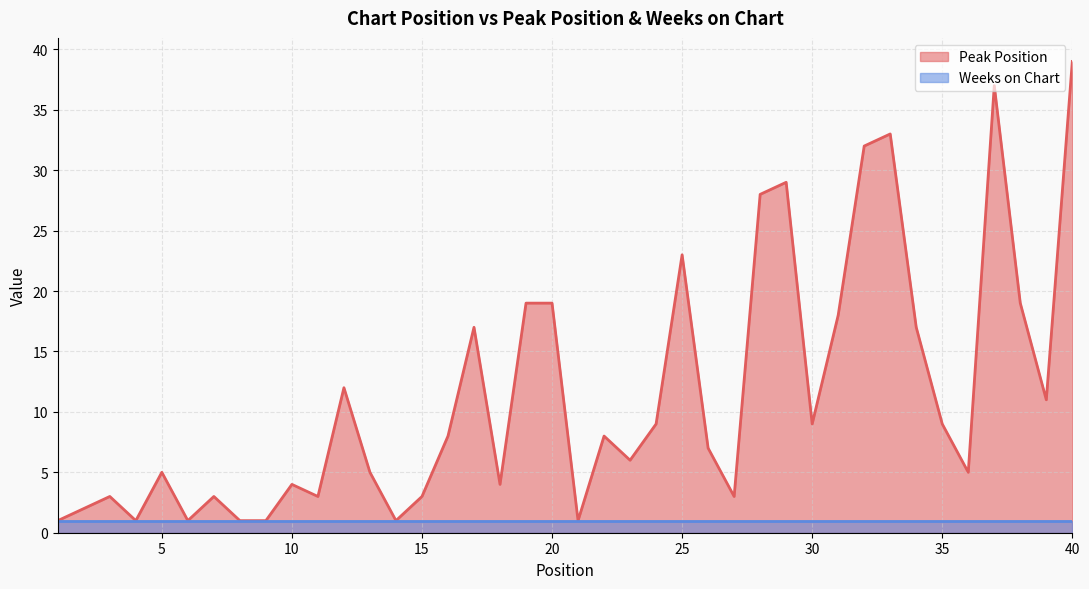

What is the change in value from 28 to 37?

+9